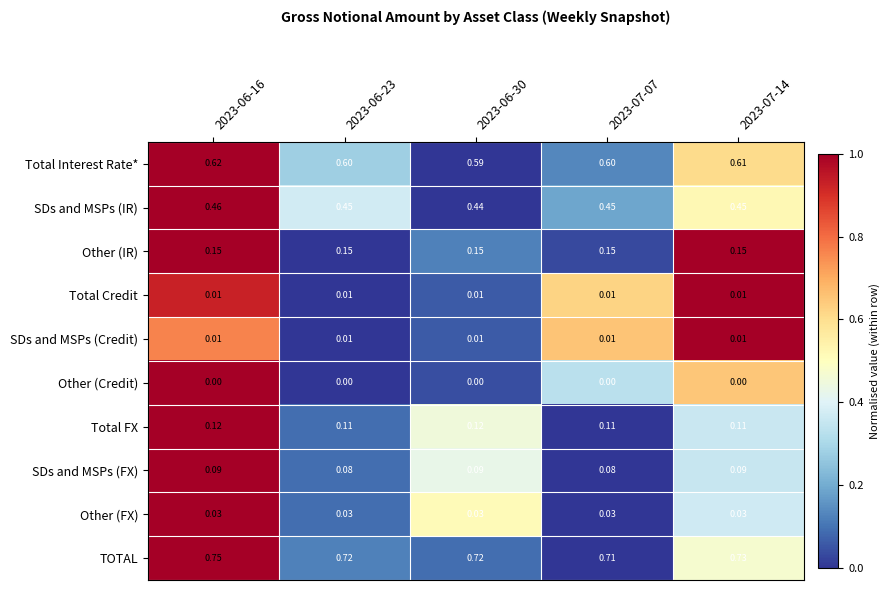

Which series has the largest range (max minus min)?

TOTAL